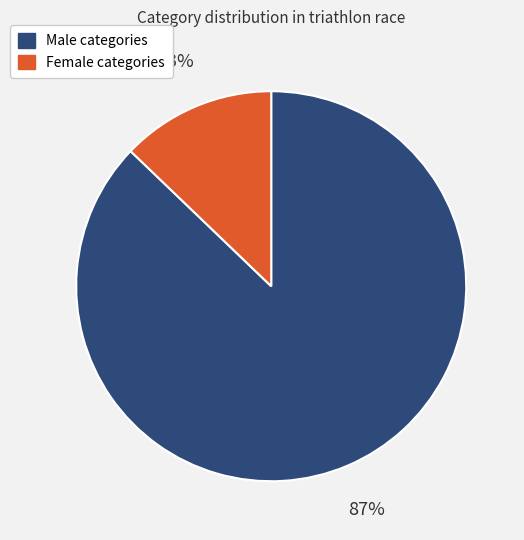

To the nearest percent, what is the difference between the largest and smallest slice percentages?

74%